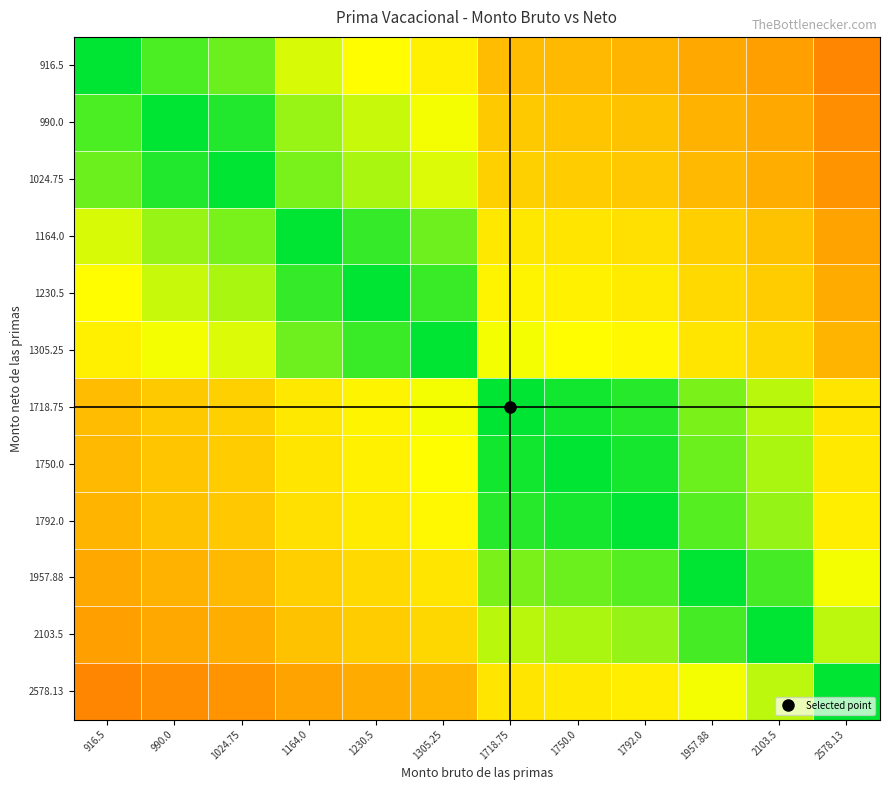

What is the greatest value displayed?

1.0